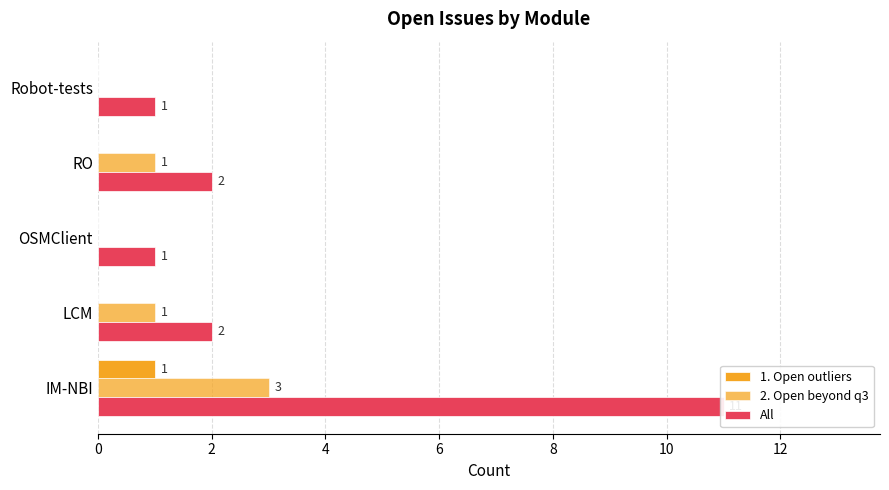

Between RO and LCM, which is larger?

RO